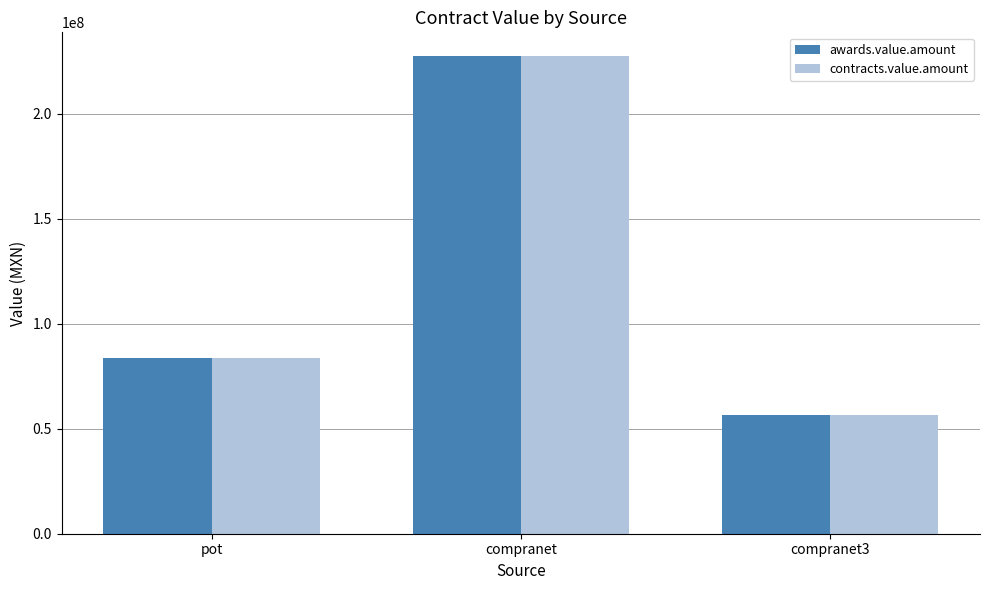

What position from the right is compranet?

2